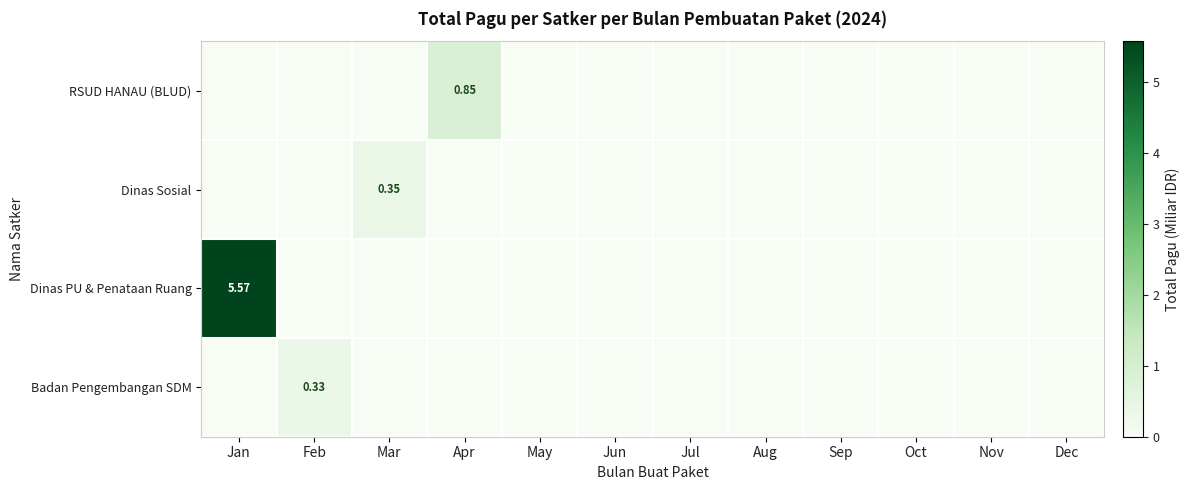

Count the number of categories in the chart.

12